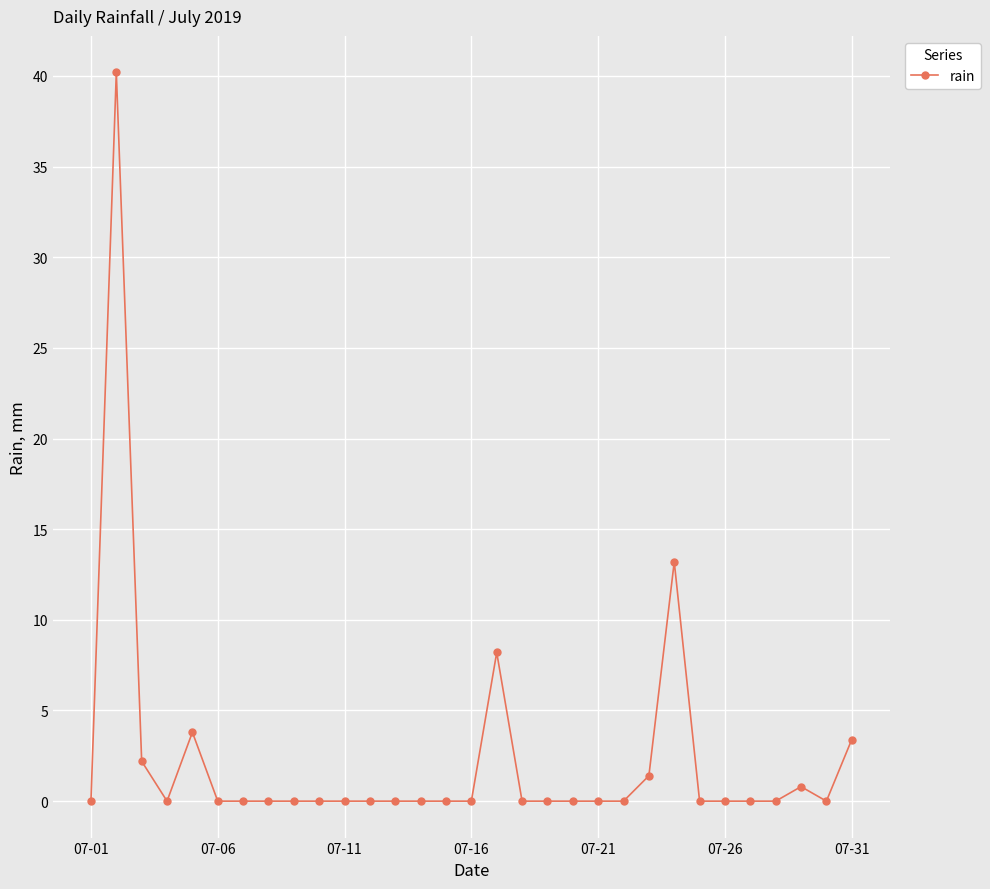

What is the sum of all values?

73.2